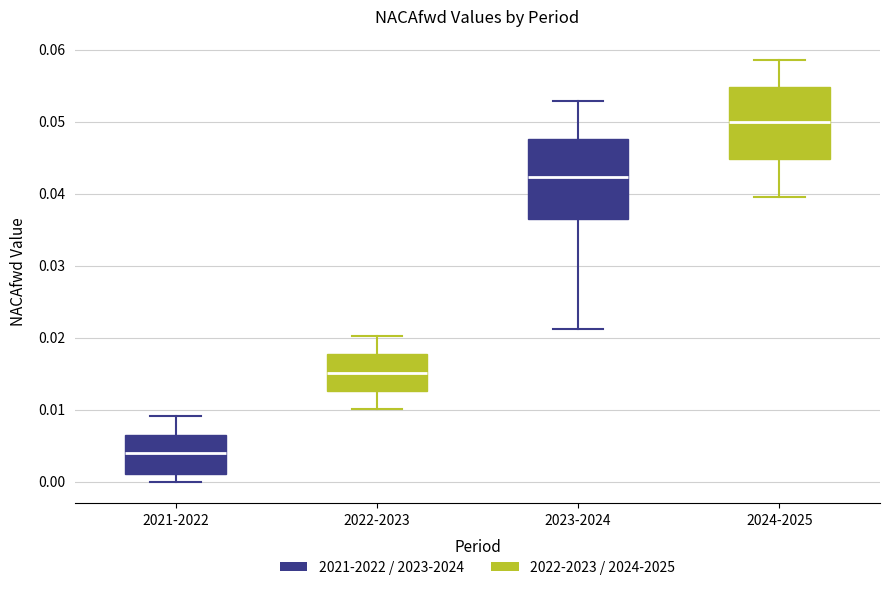

Reading left to right, transcribe this box plot: for each box, give where its median line is, the range the box spans, and where its two whiskers end, as read against the y-axis. The values are not printed on the chart, so give them approximately, as read against the axis.

2021-2022: median 0.004, box 0.001 to 0.007, whiskers 0.000 to 0.009
2022-2023: median 0.015, box 0.013 to 0.018, whiskers 0.010 to 0.020
2023-2024: median 0.042, box 0.036 to 0.048, whiskers 0.021 to 0.053
2024-2025: median 0.050, box 0.045 to 0.055, whiskers 0.040 to 0.058